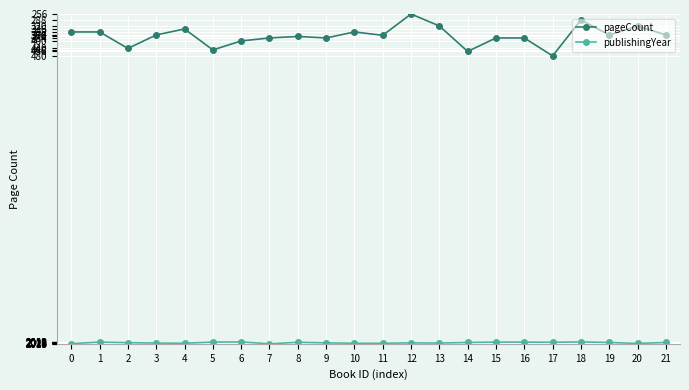

True or false: publishingYear and pageCount cross at least once.

False